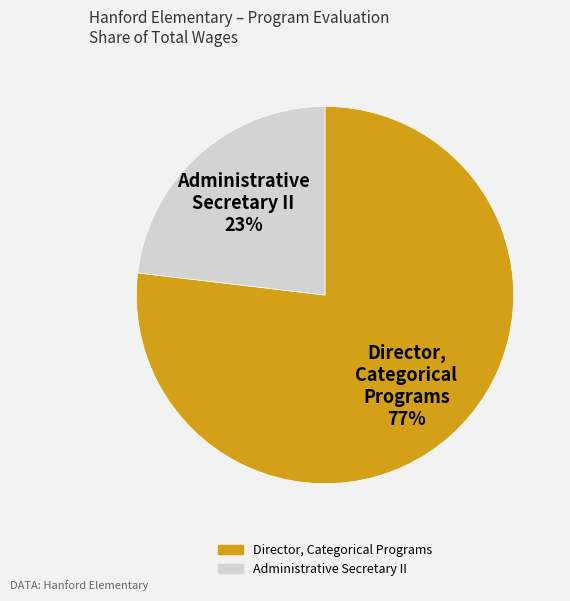

Does Director, Categorical Programs account for over 50% of the chart?

Yes